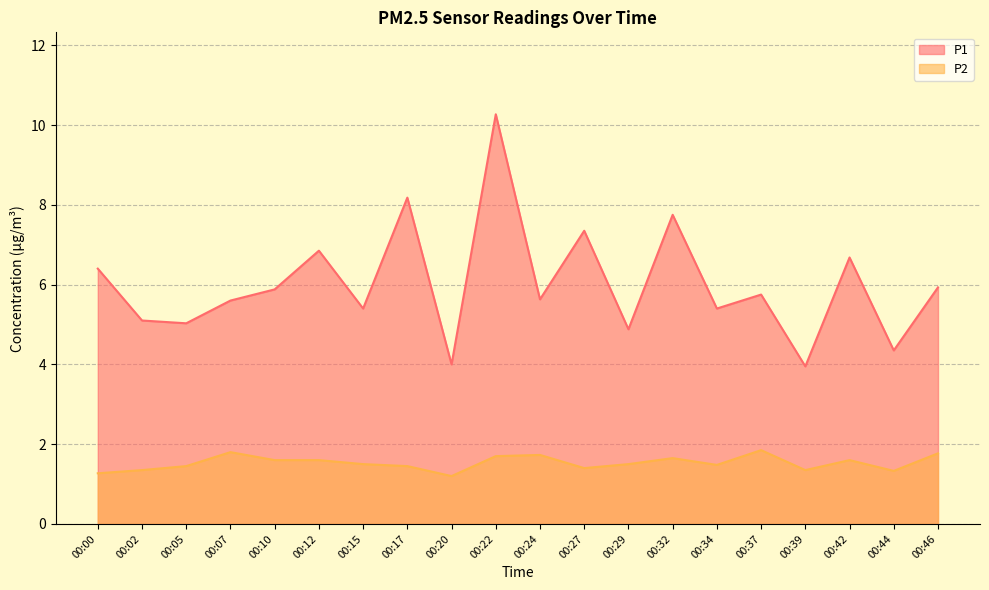

The value of P2 at 00:00 is 1.3. True or false?

True